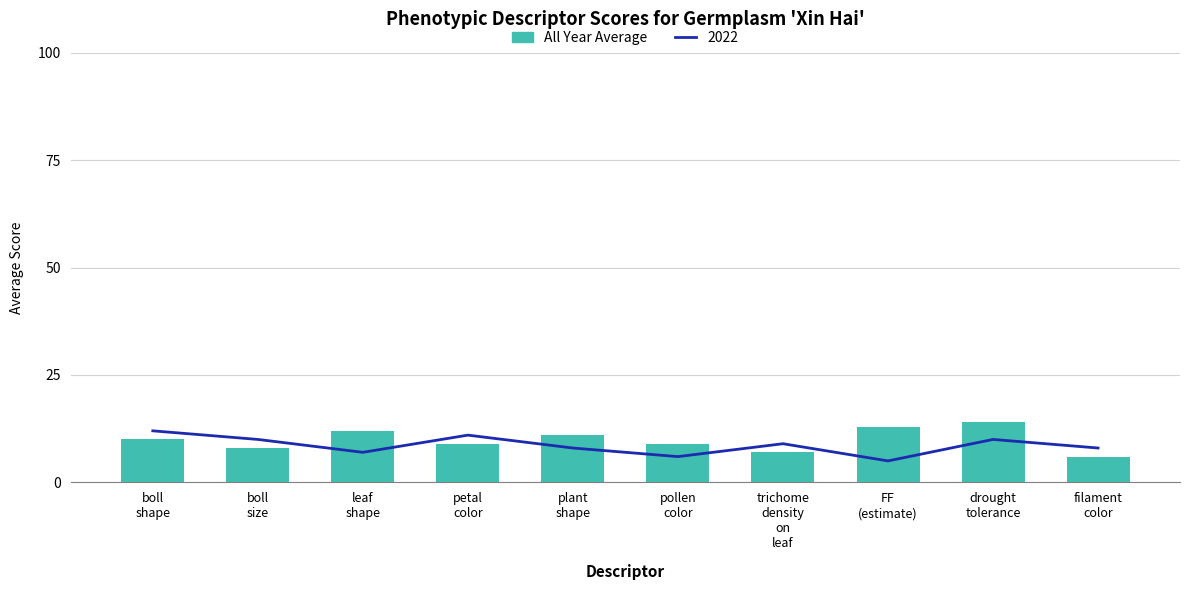

What is the ratio of the value at drought
tolerance to the value at boll
size?

1.8